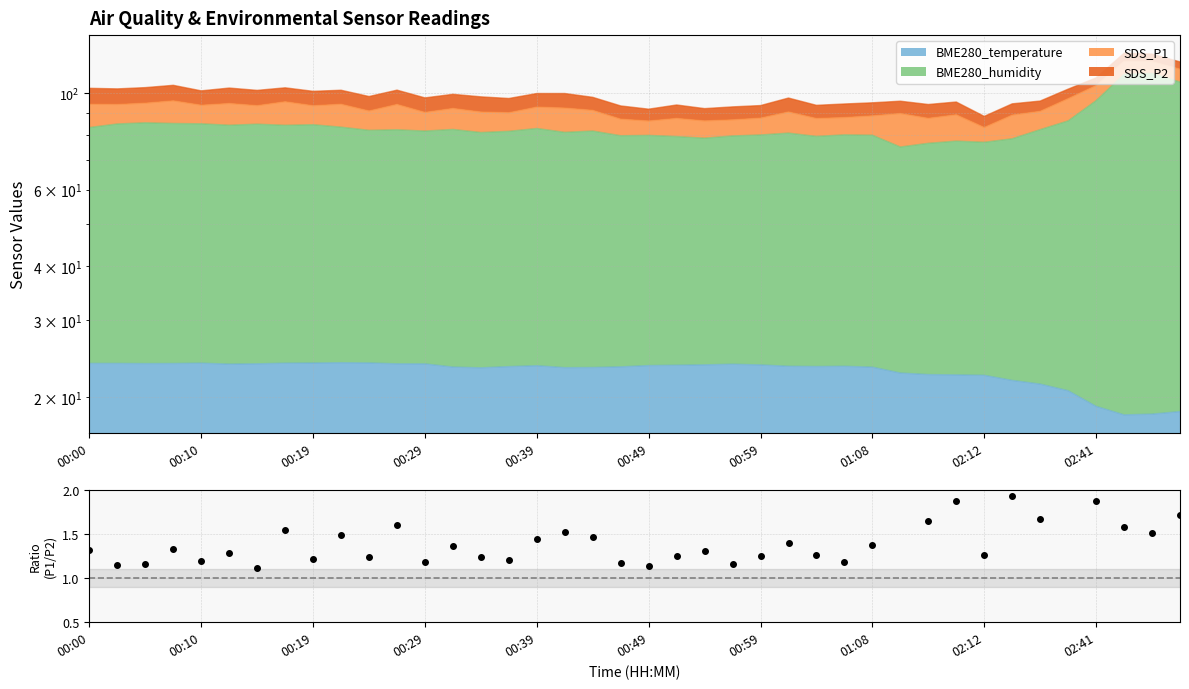

Where is the first local minimum?

00:10